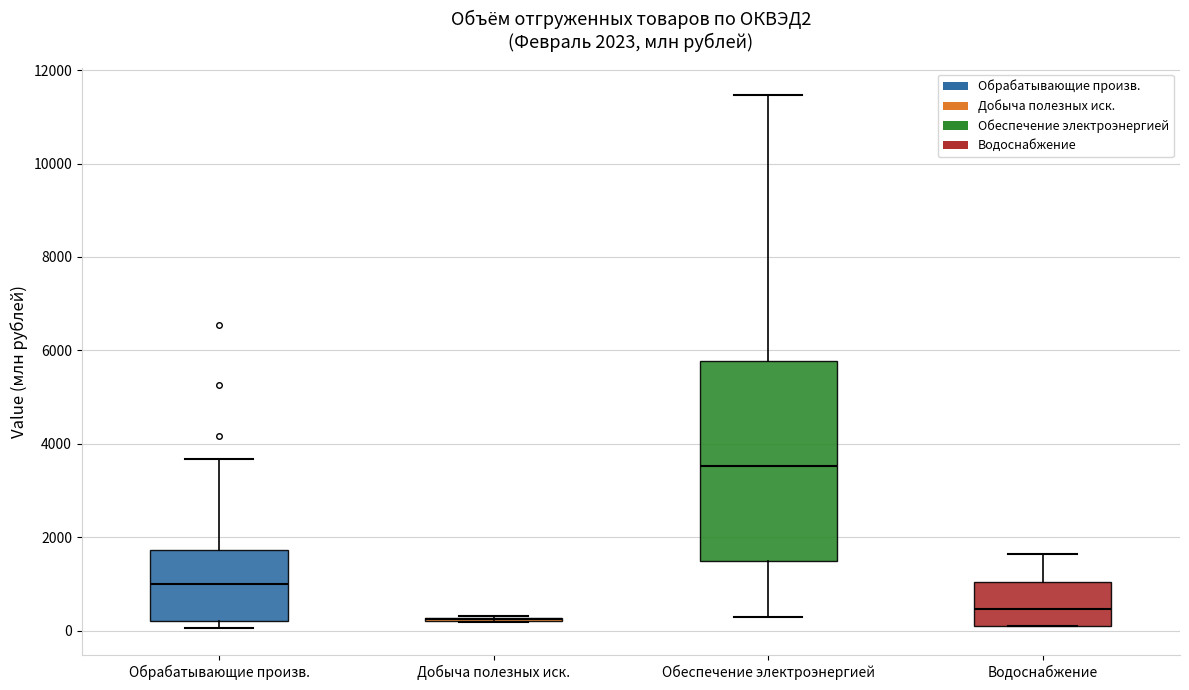

Which box is the tallest, from its lower edge to its upper edge?

Обеспечение электроэнергией